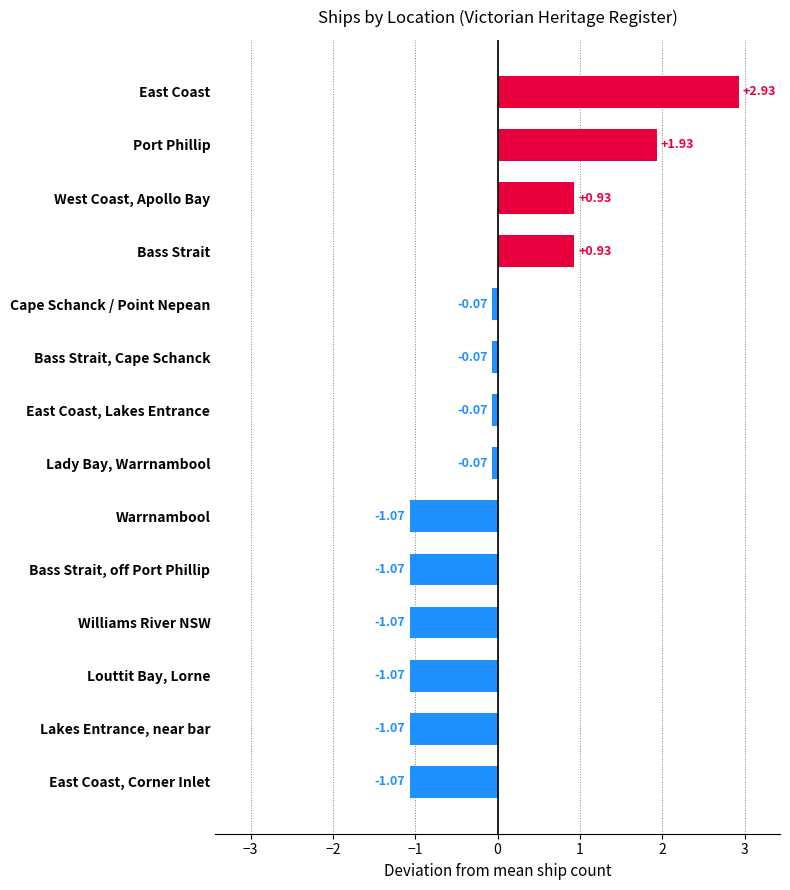

What is the difference between the maximum and minimum values?

4.0